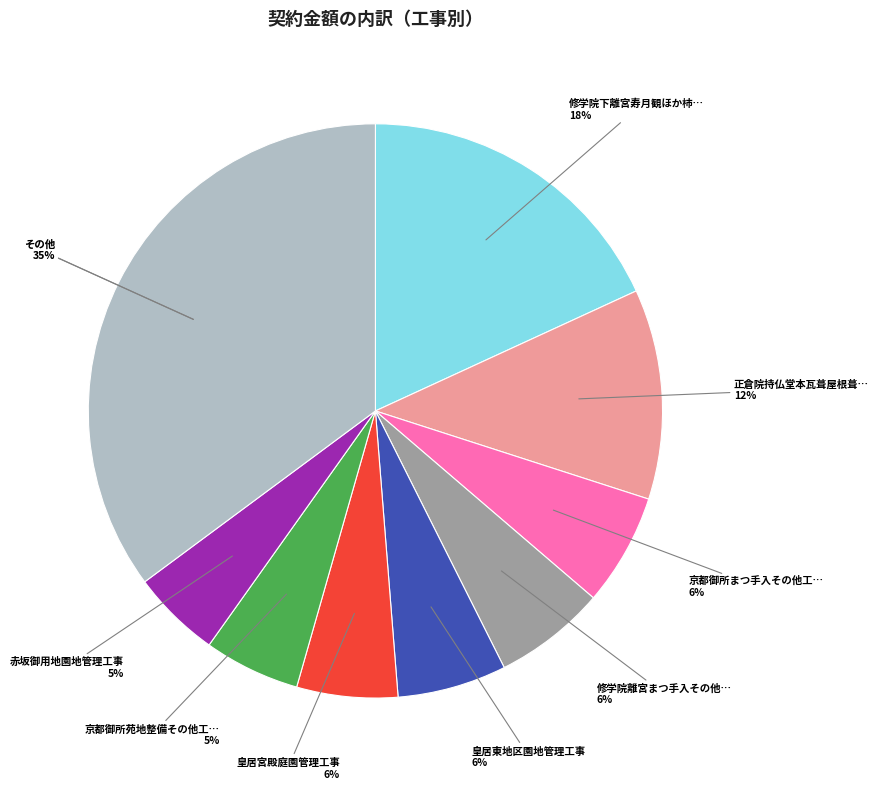

Does 男狹穂塚女狹穂塚陵墓参考地林相整備工事 represent more than half of the total?

No